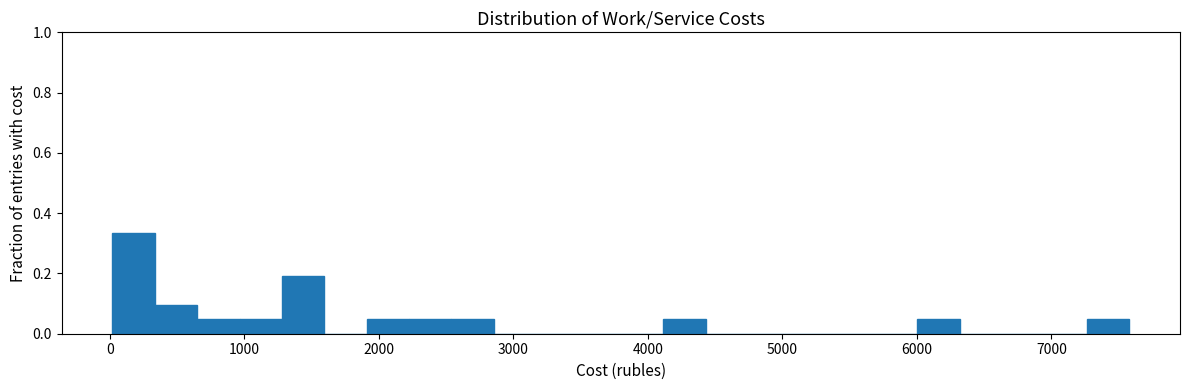

Around what value on the x-axis is the tallest bar? Give the approximate position of its centre, as read against the axis.

200